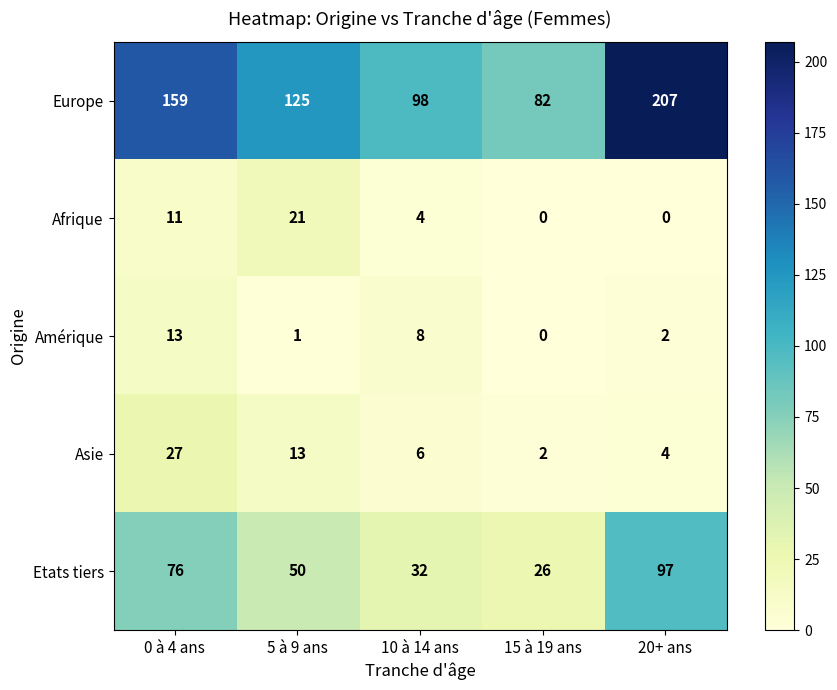

How many Afrique values are between 0 and 11?

4